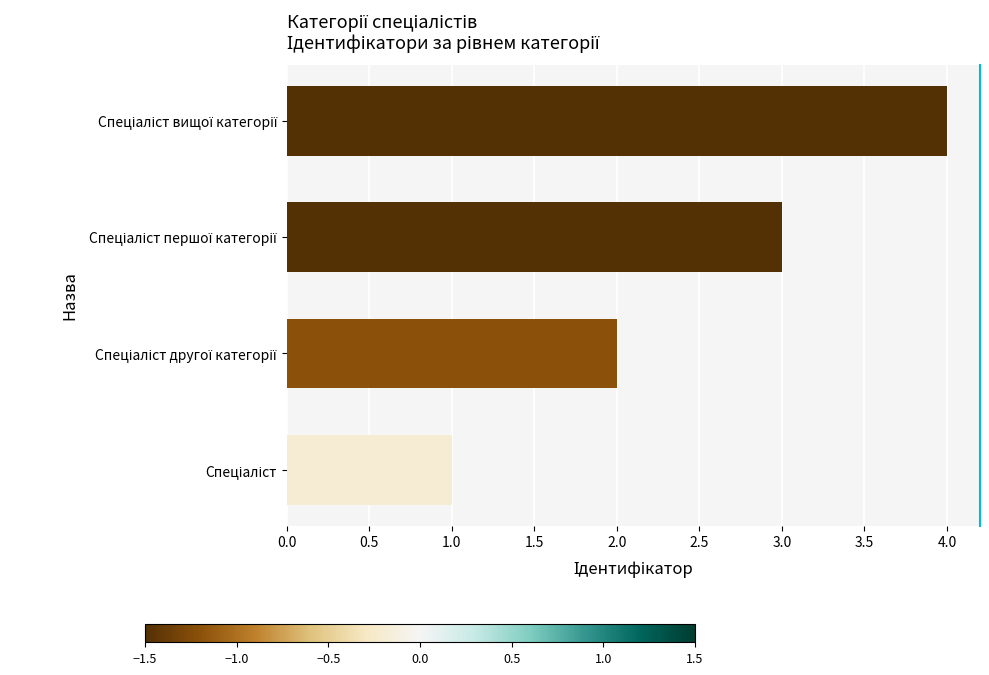

What is the sum of all values?

10